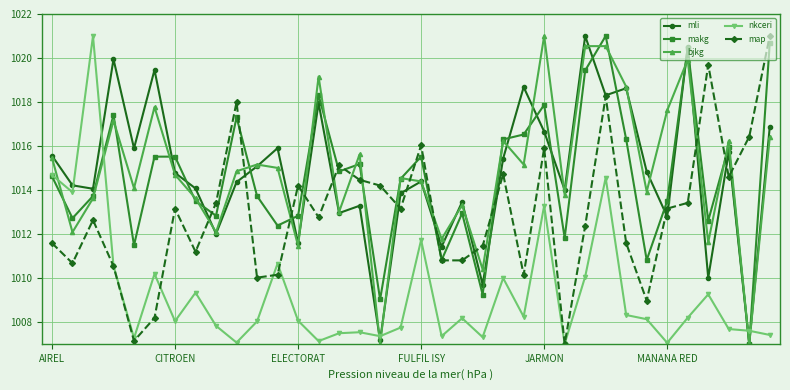

How many interior local peaks does the mli series have?

12